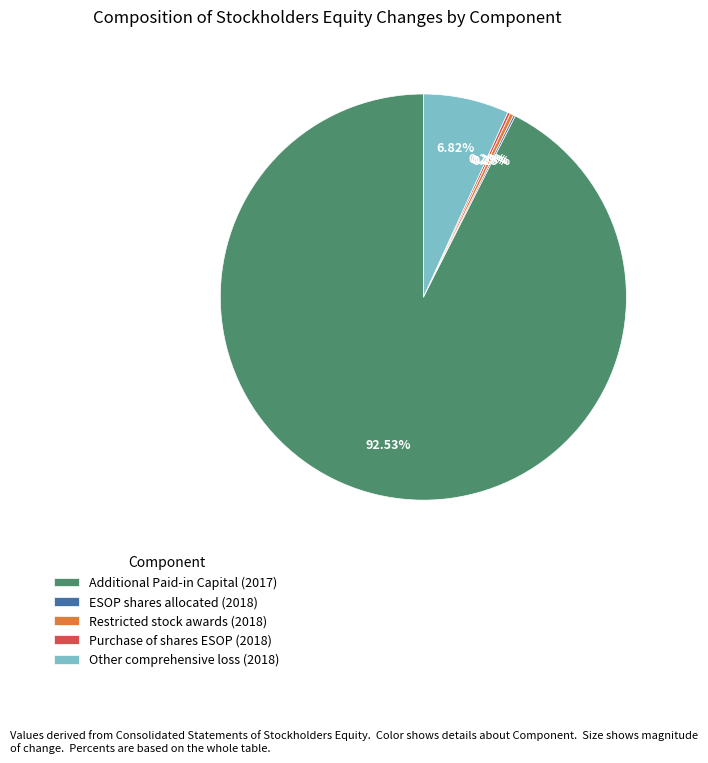

To the nearest percent, what is the difference between the largest and smallest slice percentages?

92%